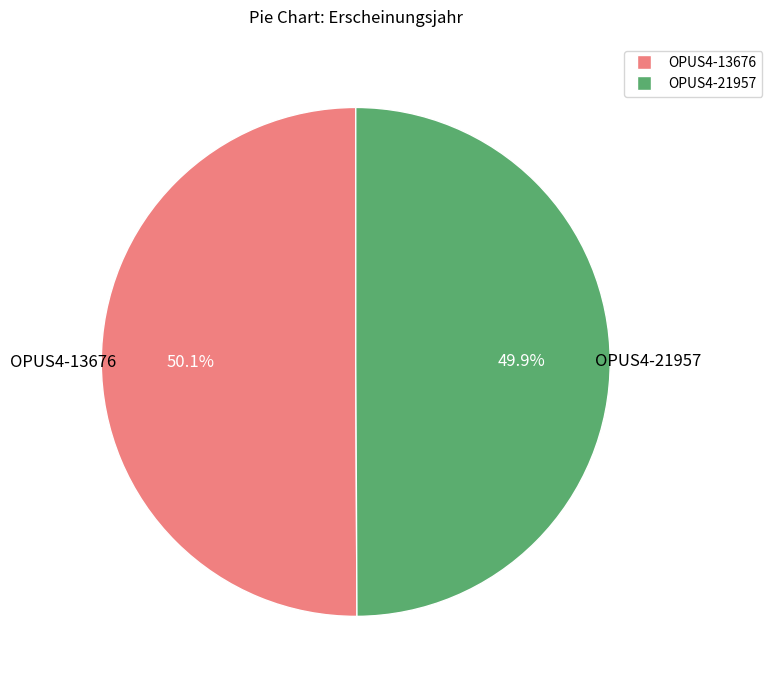

Combined, what portion of the pie is OPUS4-21957 and OPUS4-13676?

100.0%